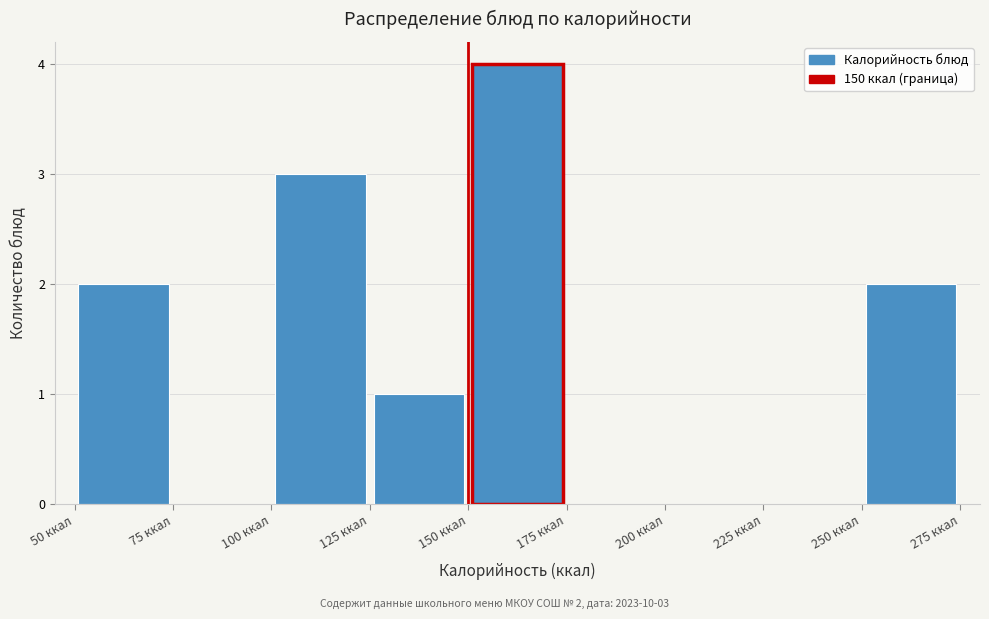

Over which range of the x-axis is the bar tallest?

150 to 175